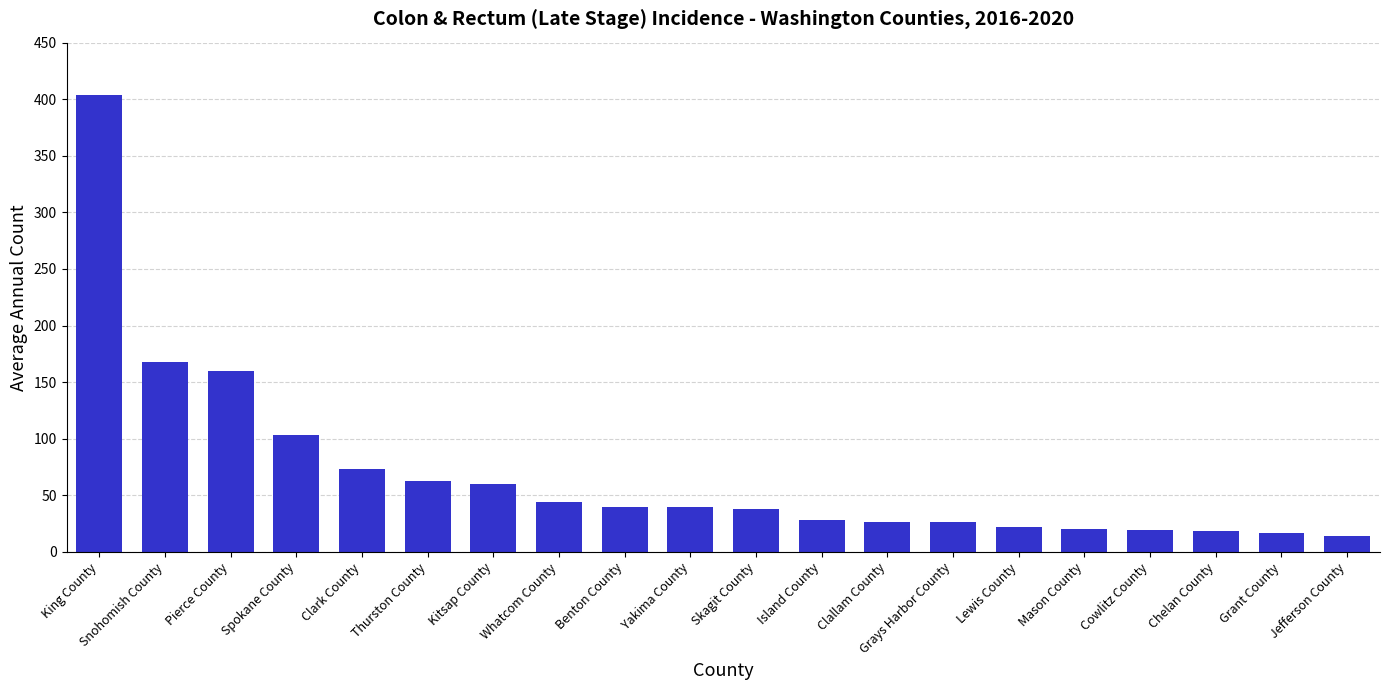

How many bars are there in total?

20